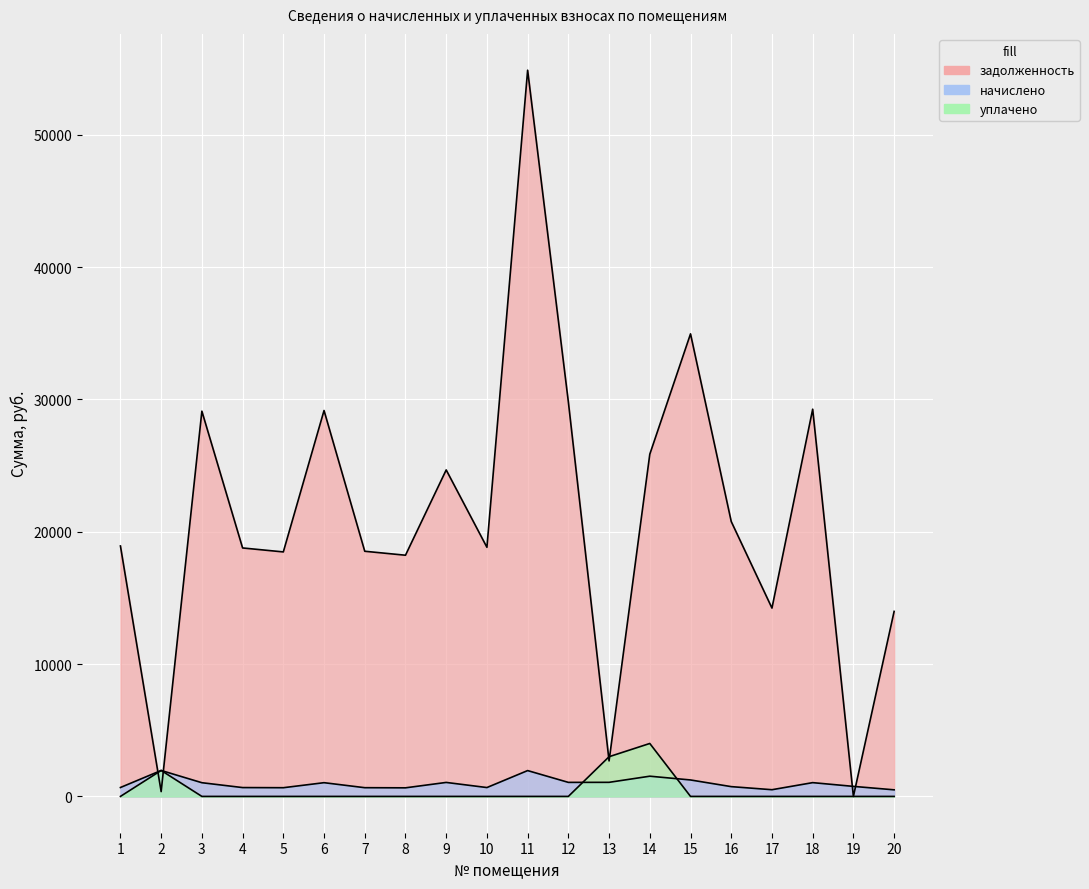

Which category has the lowest value across all series?

19